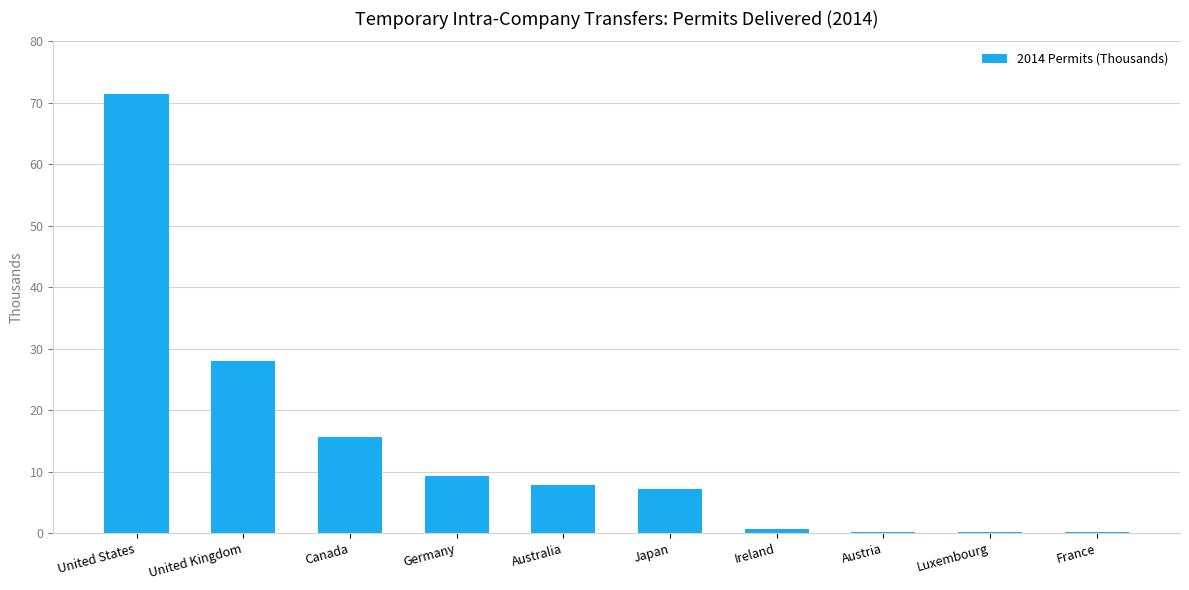

What is the sum of all values?

140.7